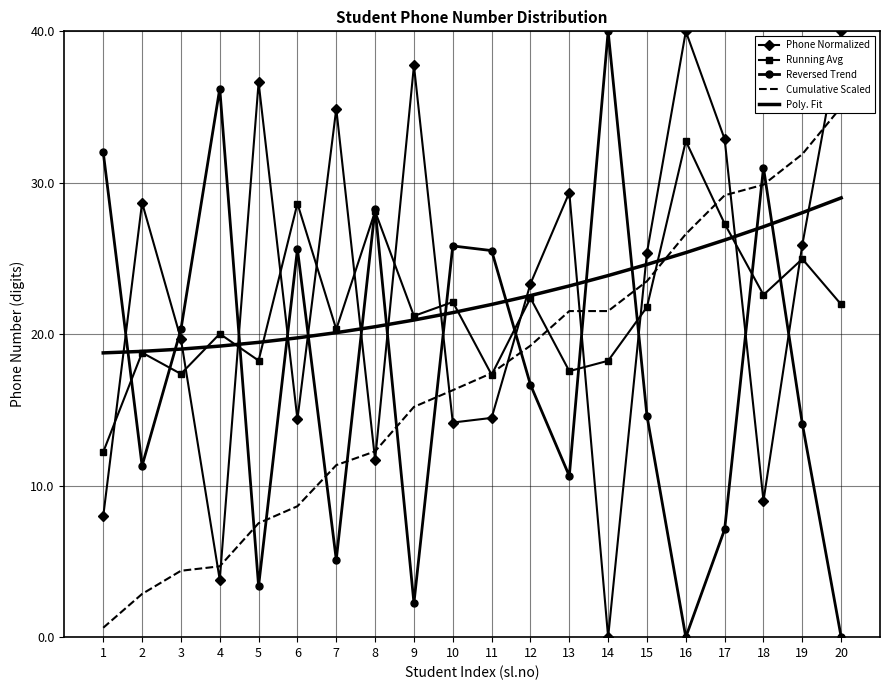

Which series changed the most between 9 and 13?

Phone Normalized